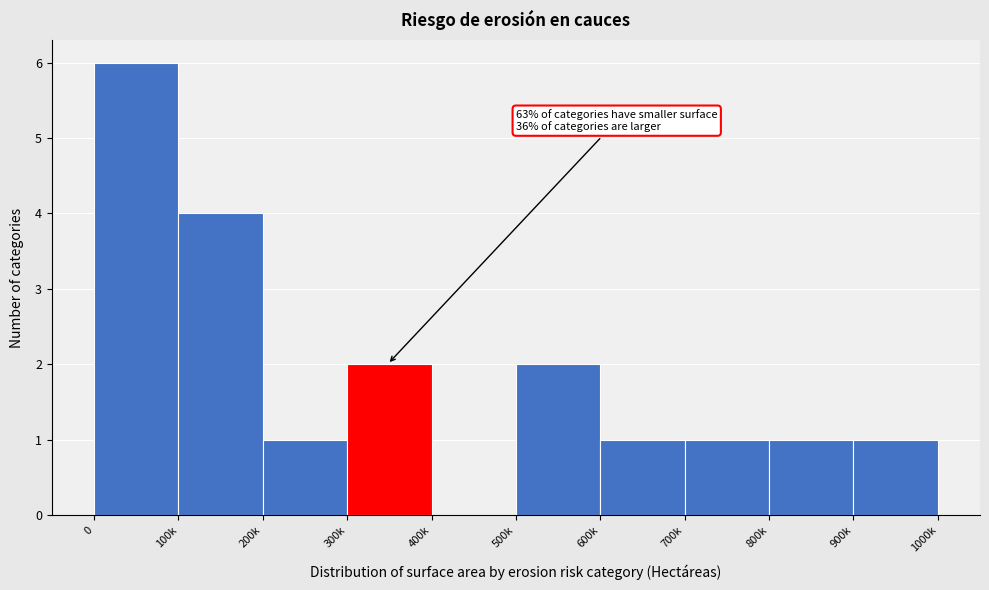

Reading right to left, what are all the values shown in this chart?

900k=1	800k=1	700k=1	600k=1	500k=2	400k=0	300k=2	200k=1	100k=4	0=6